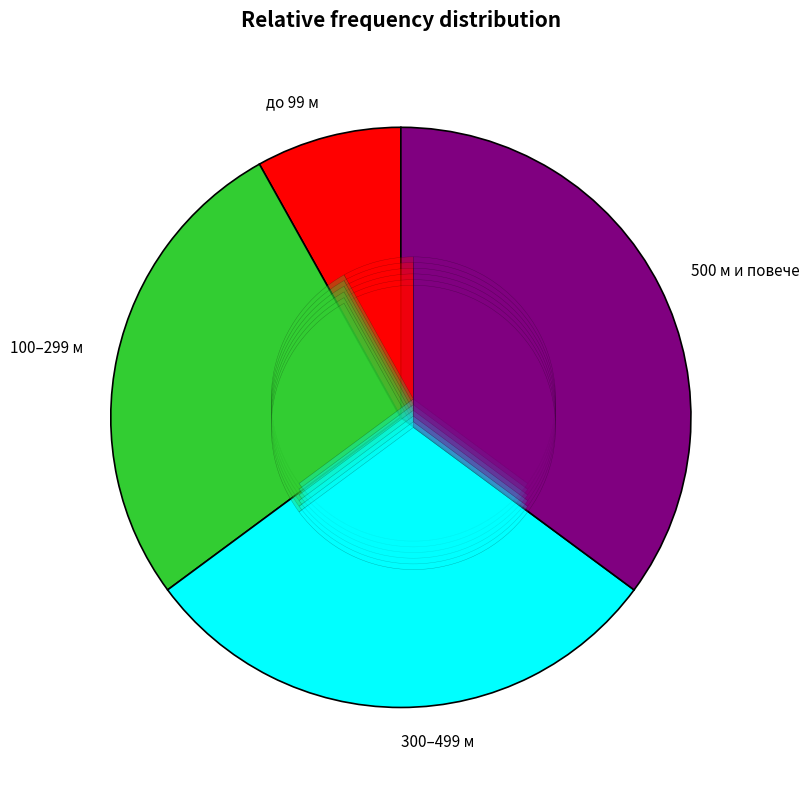

To the nearest percent, what is the difference between the 2 and с. slice percentages?

1%